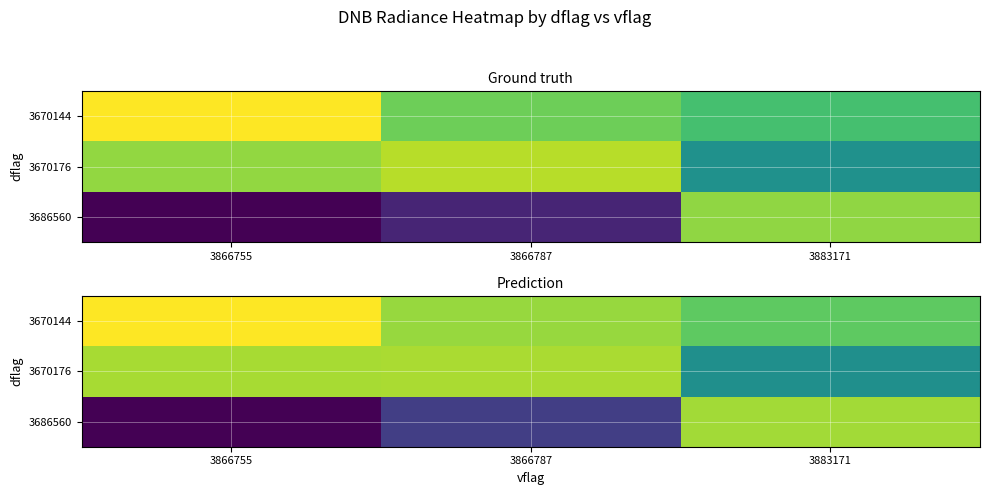

Rank the series at 3866755 from lowest to highest value.

3686560, 3670176, 3670144